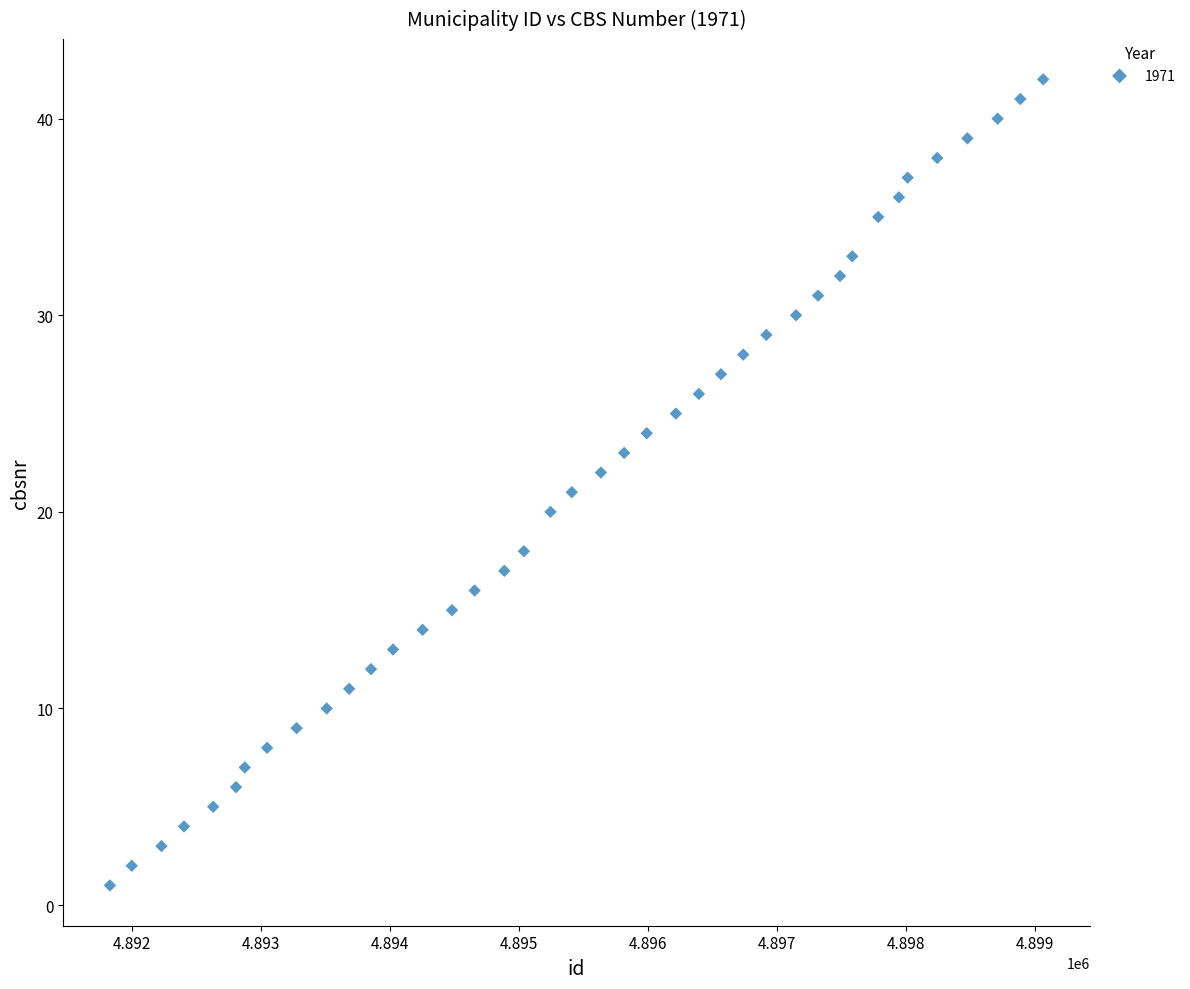

What is the range of Y values (max minus min)?

41